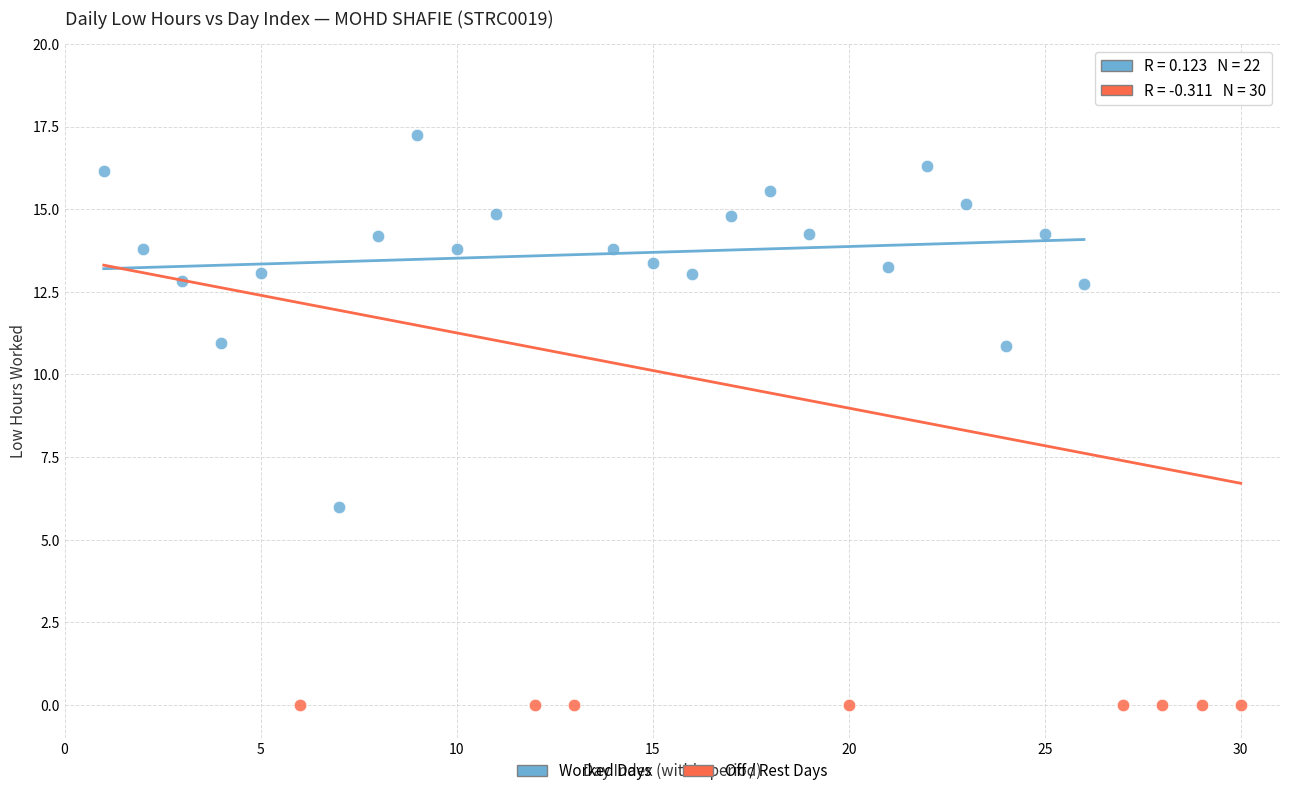

Which series contains the lowest Y value?

Off / Rest Days